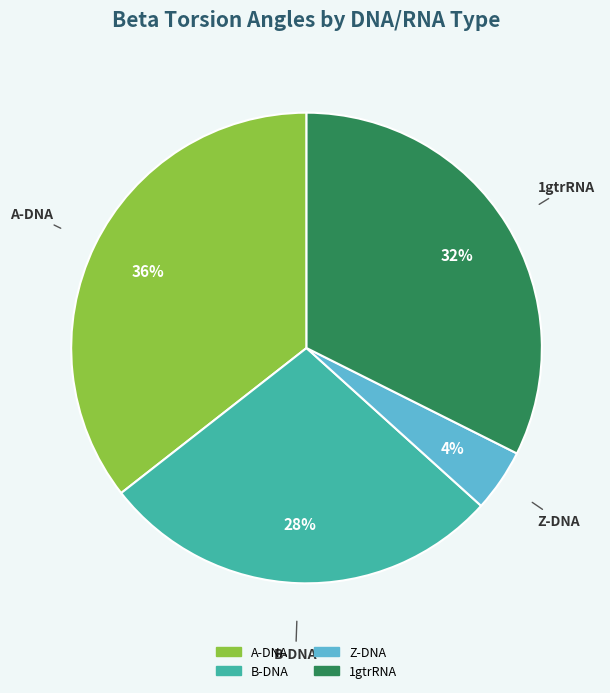

Does Z-DNA account for over 50% of the chart?

No